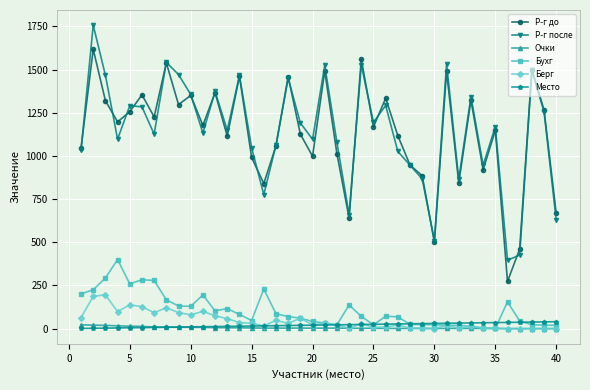

After their last crossing, which series has the higher values: Место or Берг?

Место